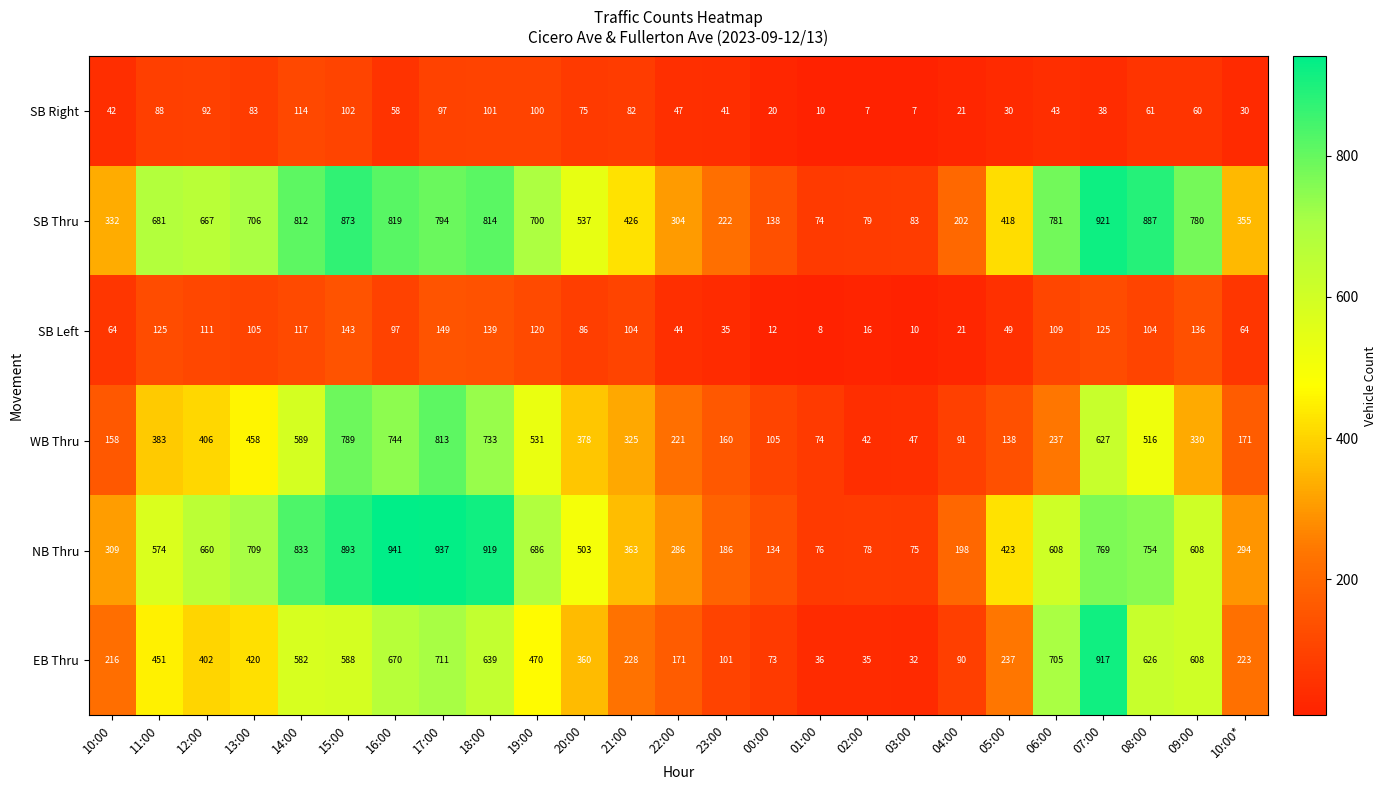

The value of SB Thru at 15:00 is 442. True or false?

False